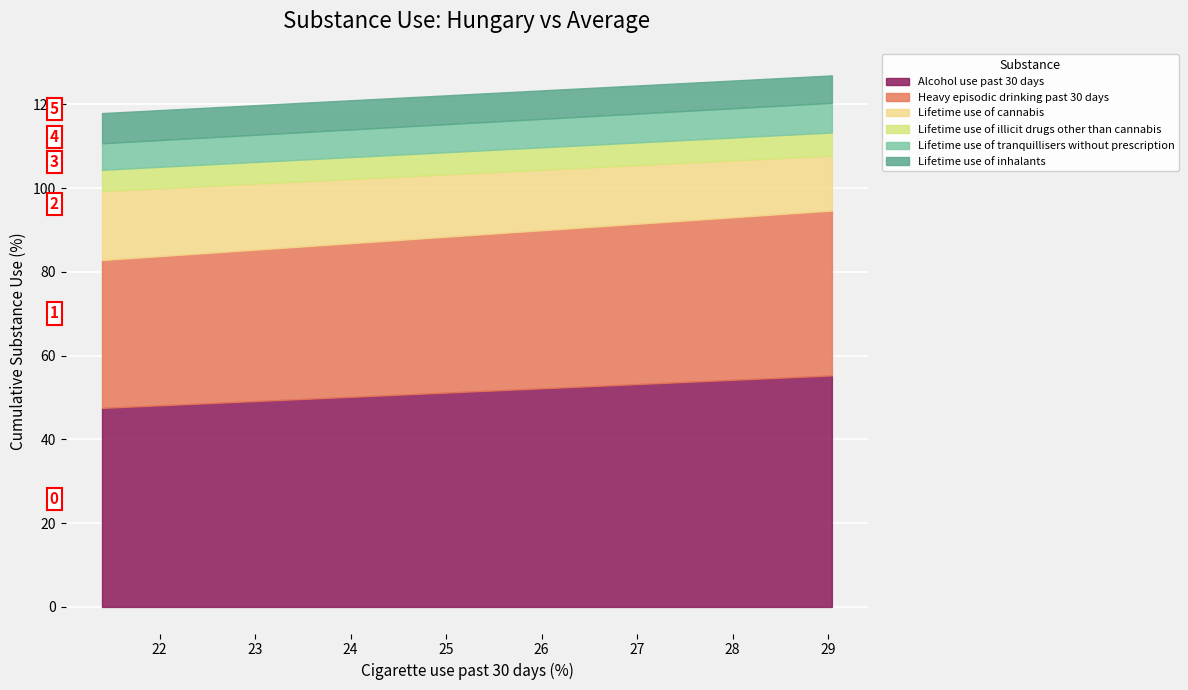

The Heavy episodic drinking past 30 days series shows 35.3 at Average. True or false?

True